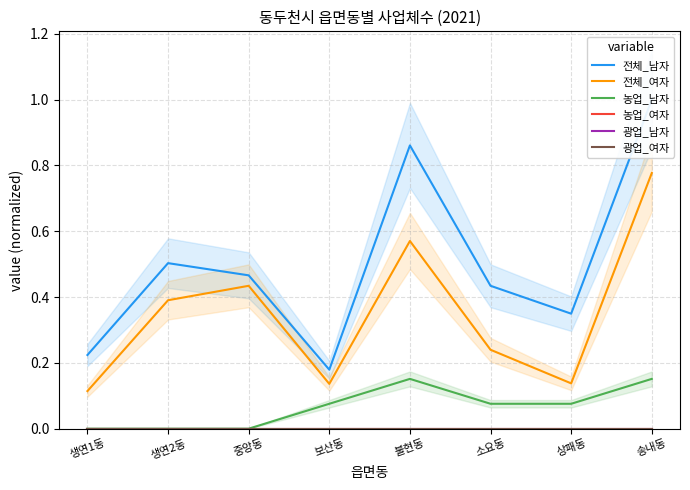

Is this an area chart (filled region under the line)?

No